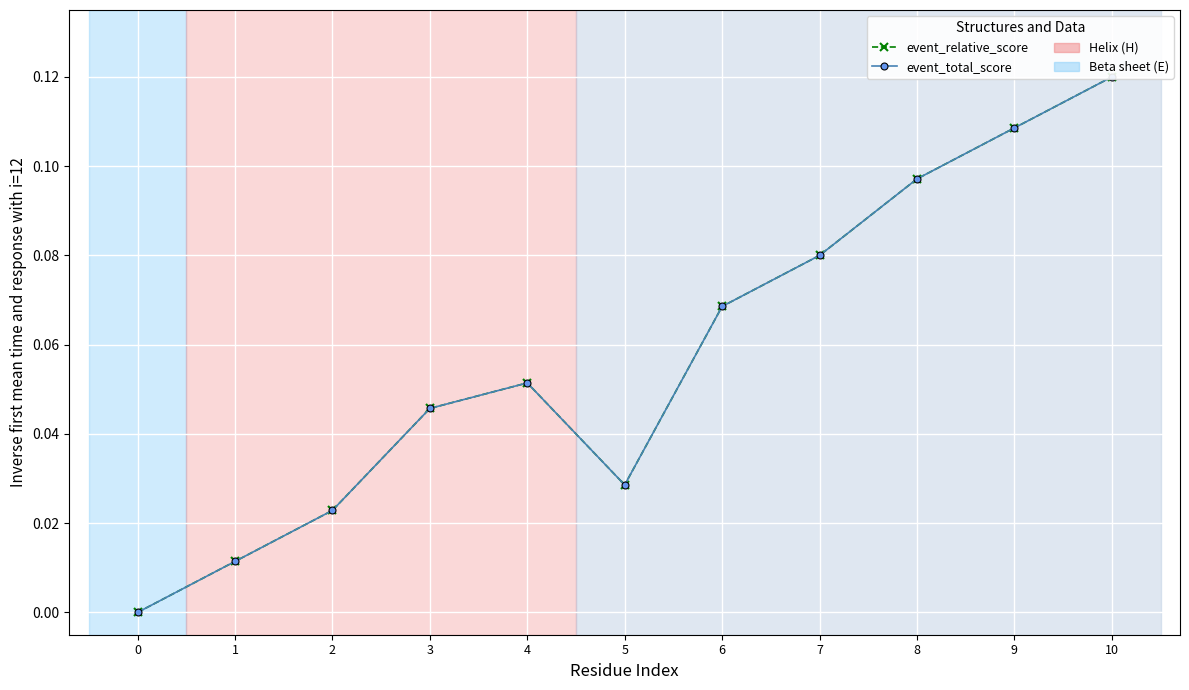

The value of event_total_score at 5 is 0.0. True or false?

True